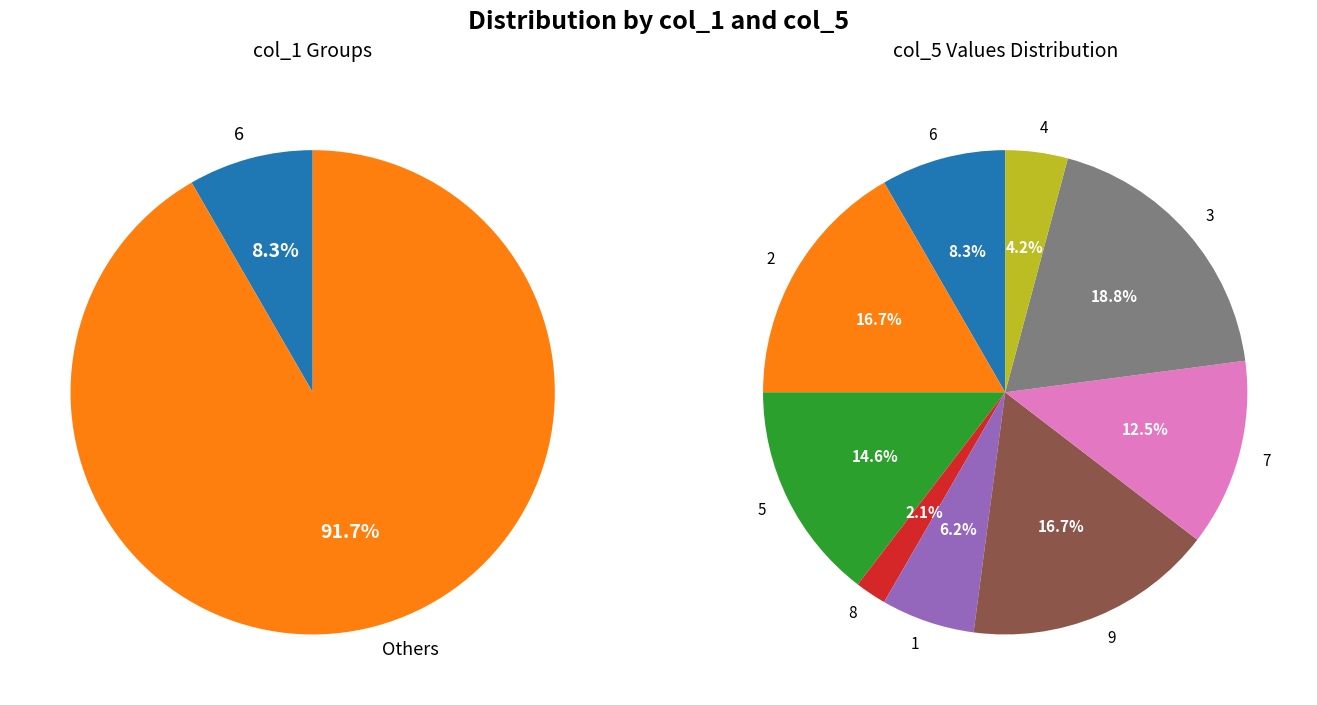

To the nearest percent, what is the combined percentage of 8 and 7?

15%